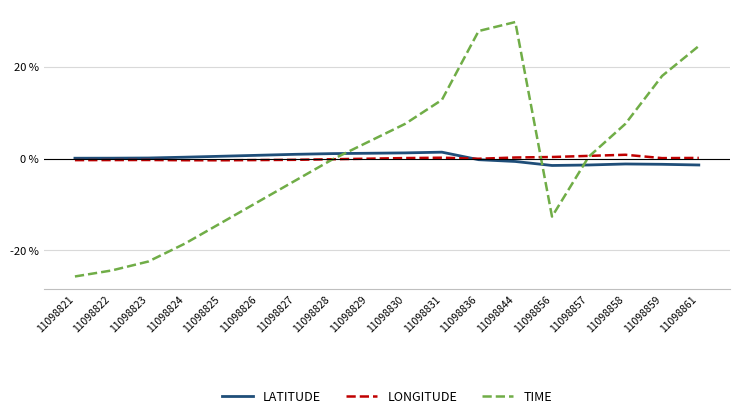

True or false: LATITUDE and TIME intersect in this chart.

True